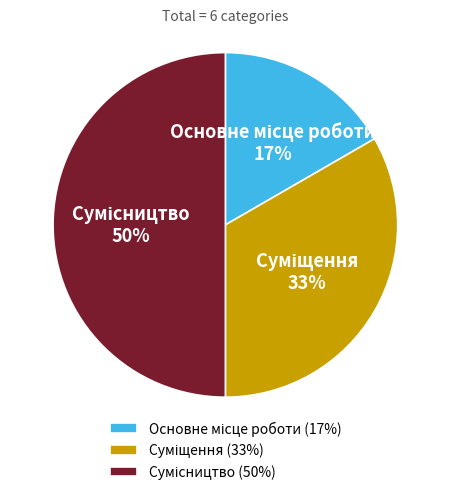

To the nearest percent, what is the difference between the largest and smallest slice percentages?

33%